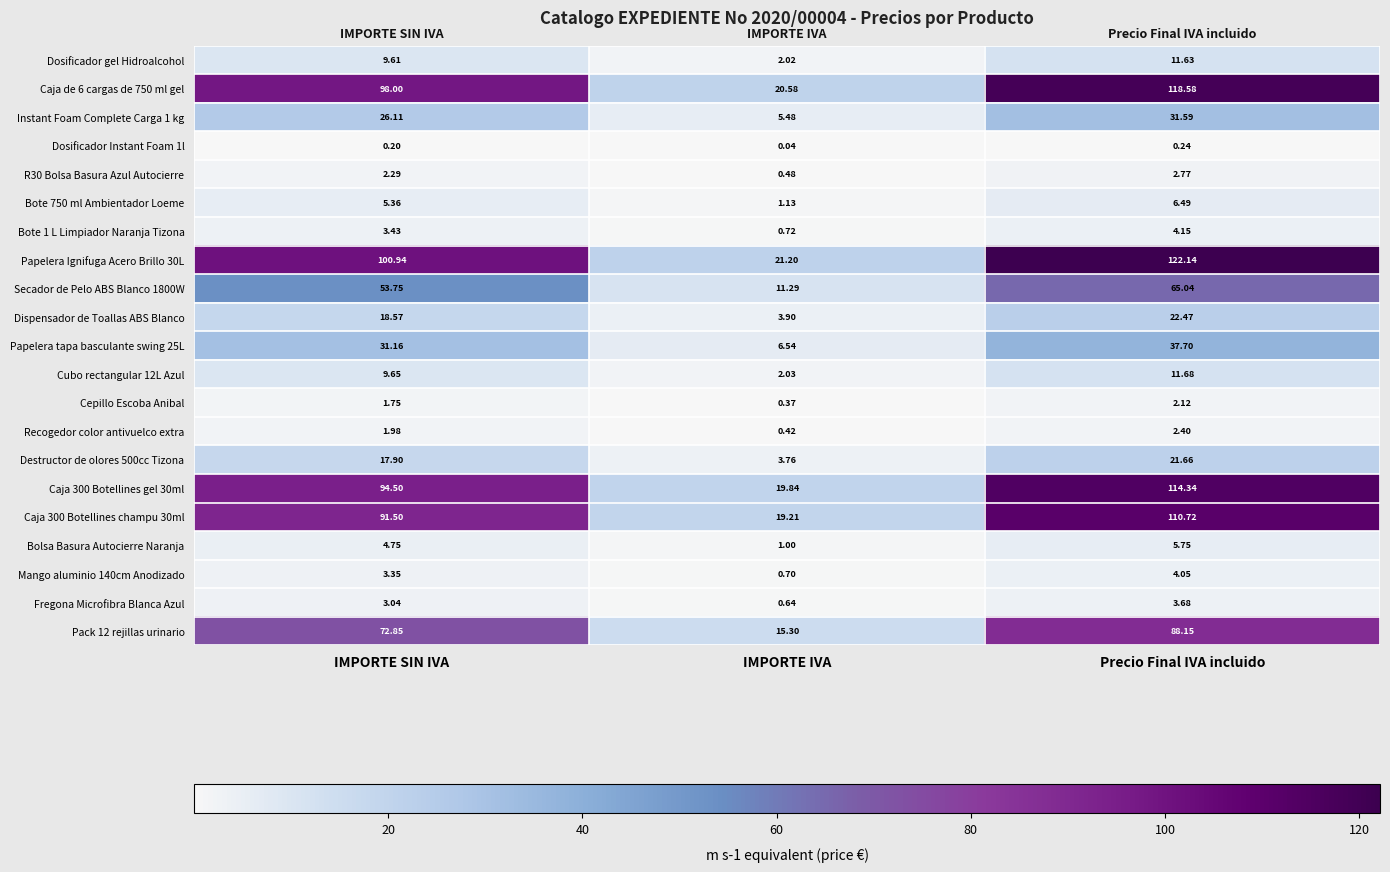

At which category is the sum across all series the highest?

Precio Final IVA incluido